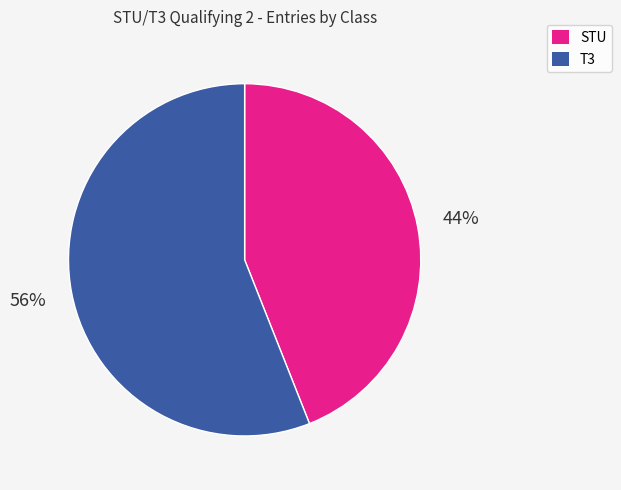

Which has a higher value, T3 or STU?

T3